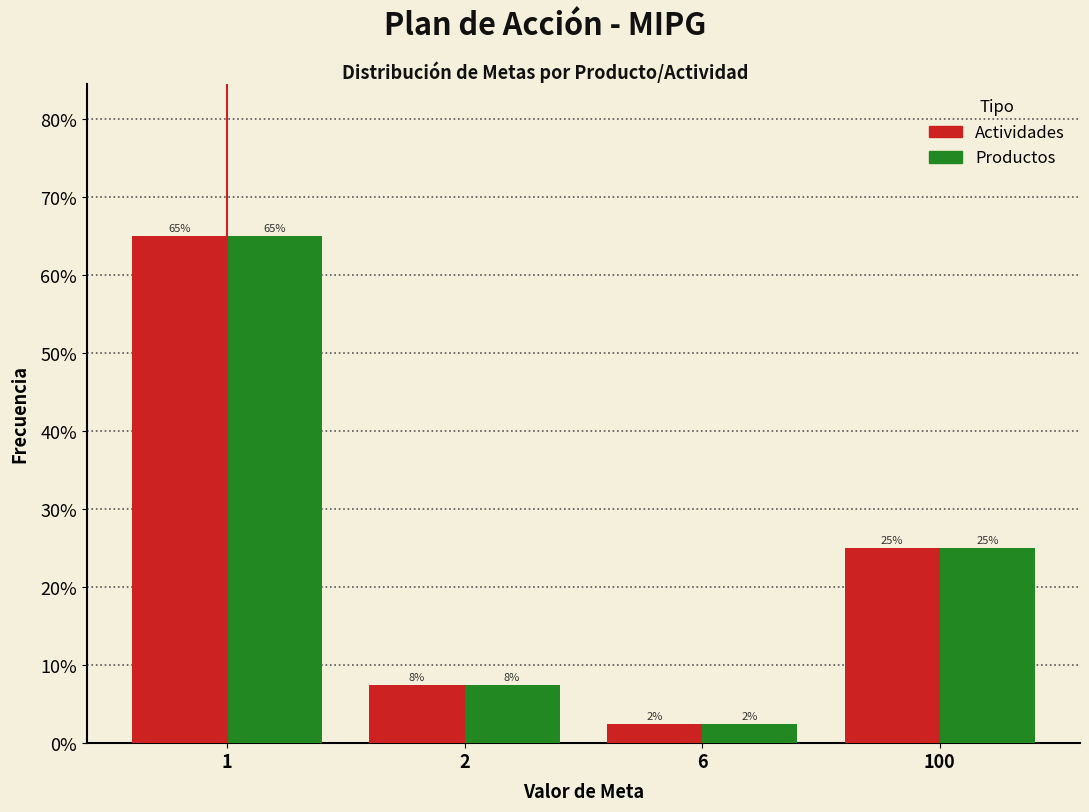

Does the chart contain stacked bars?

No